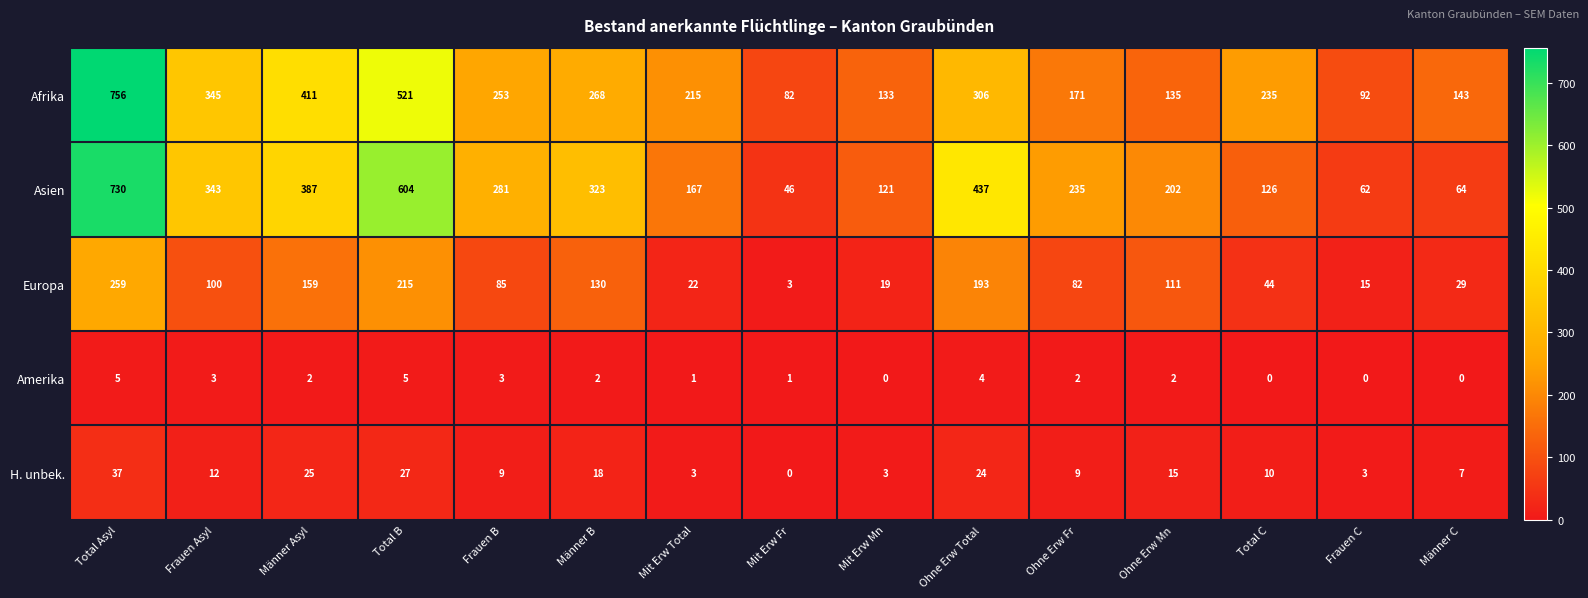

At which category is the sum across all series the highest?

Total Asyl